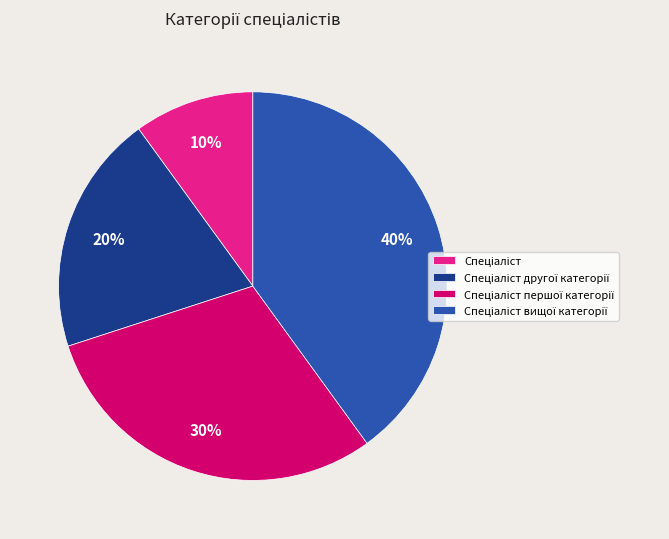

To the nearest percent, what is the difference between the largest and smallest slice percentages?

30%